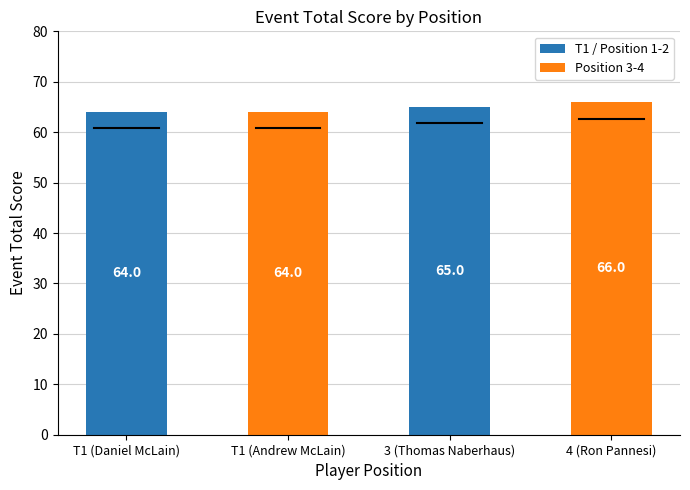

What is the change in value from 3 (Thomas Naberhaus) to 4 (Ron Pannesi)?

+1